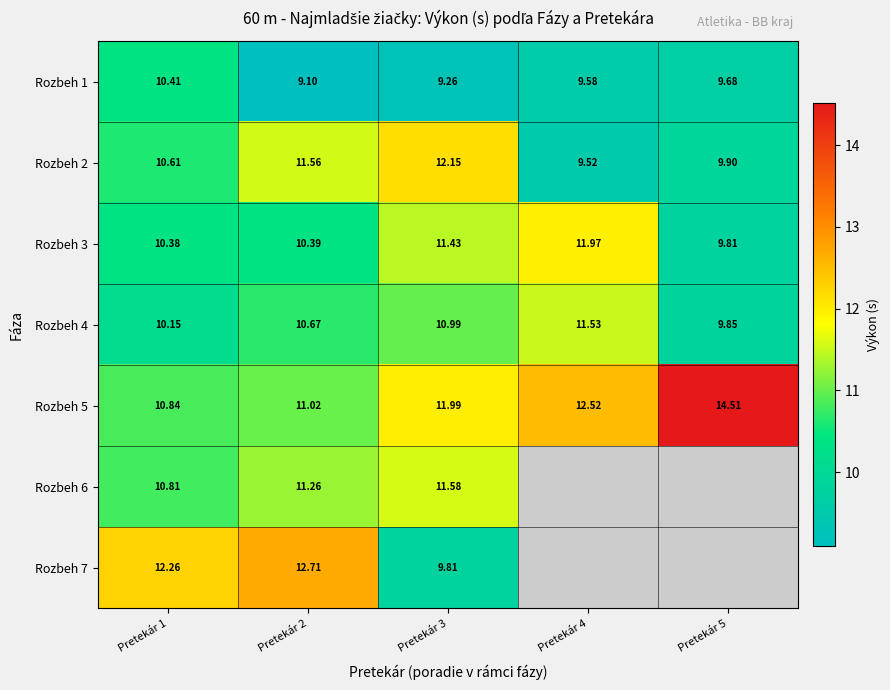

Is the value of Rozbeh 5 at Pretekár 4 greater than the value of Rozbeh 3 at Pretekár 1?

Yes